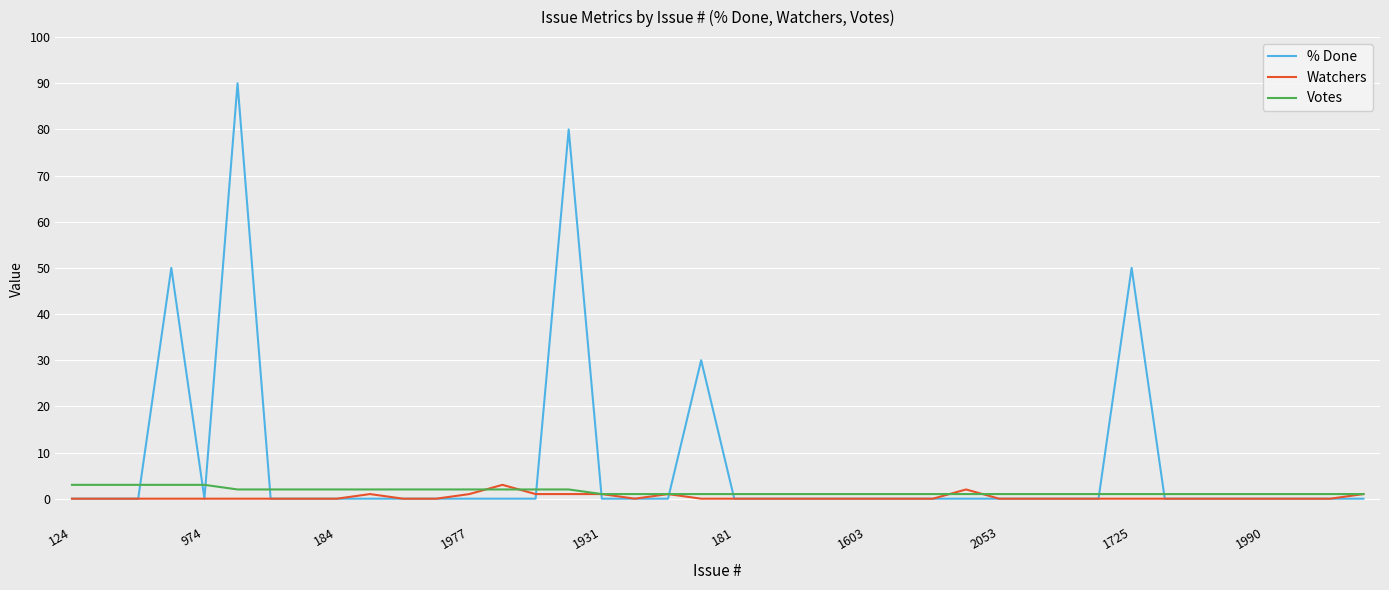

Rank the series by their average value, from highest to lowest.

% Done, Votes, Watchers